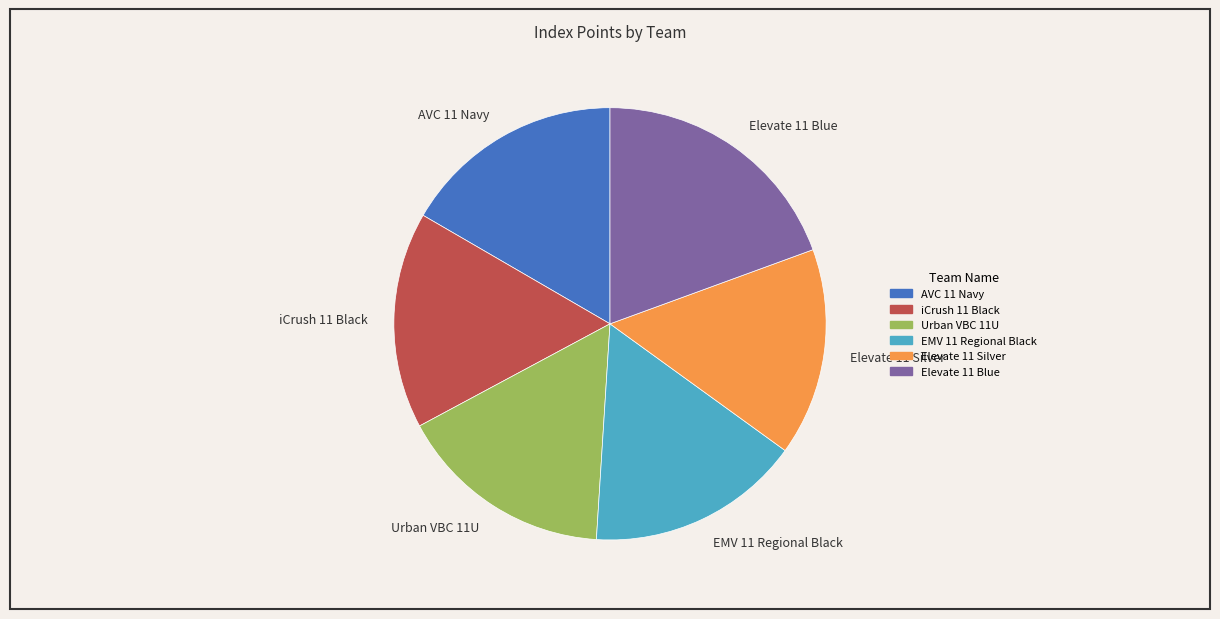

What is the ratio of the value at iCrush 11 Black to the value at EMV 11 Regional Black?

1.0